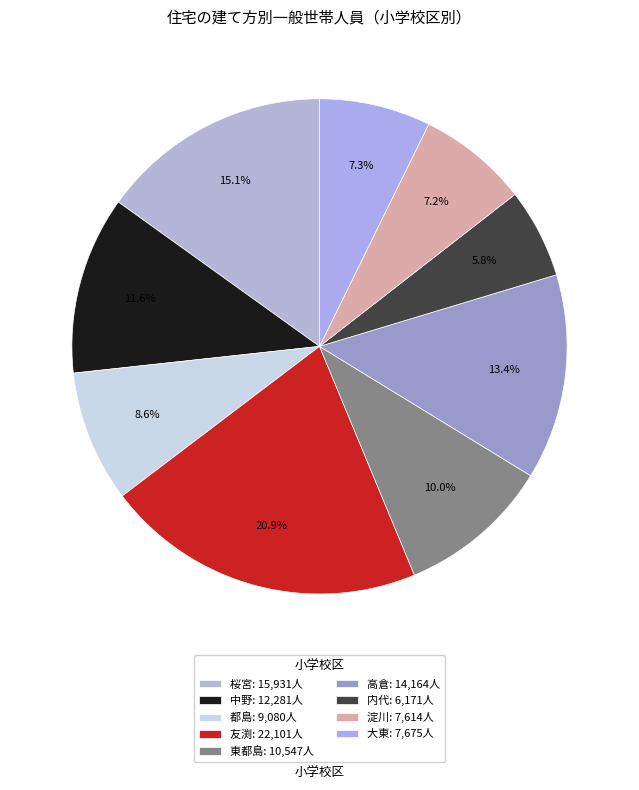

How many slices are in this pie chart?

9